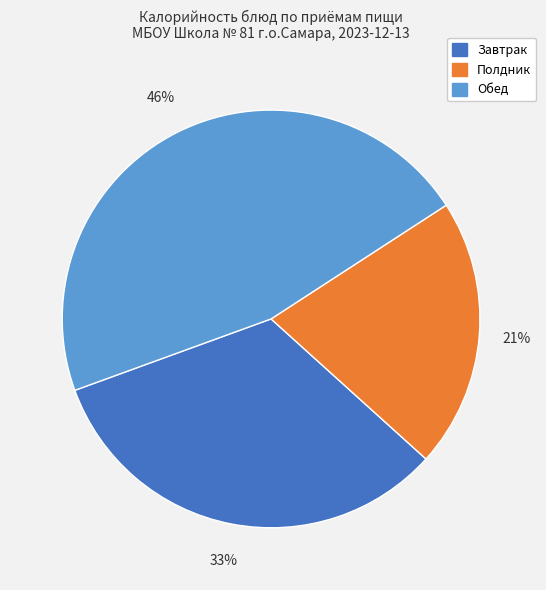

Does any single category account for the majority?

No